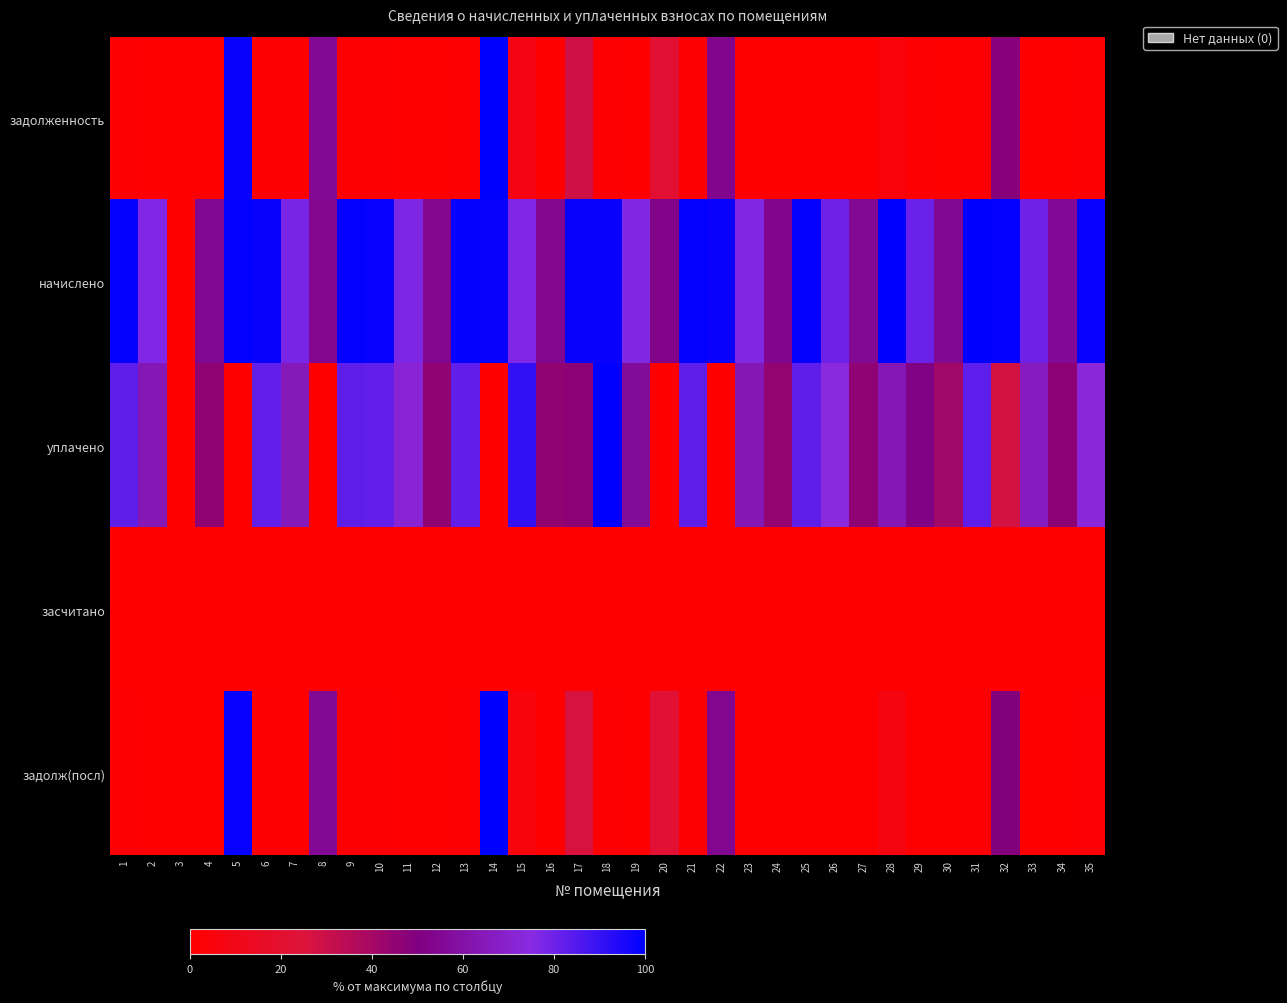

Count the number of data series in this chart.

5